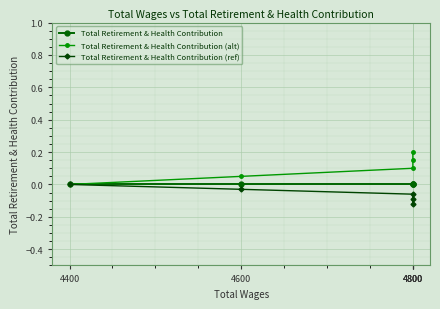

Rank the categories by Total Retirement & Health Contribution (alt) value from highest to lowest.

4800, 4800, 4800, 4600, 4400